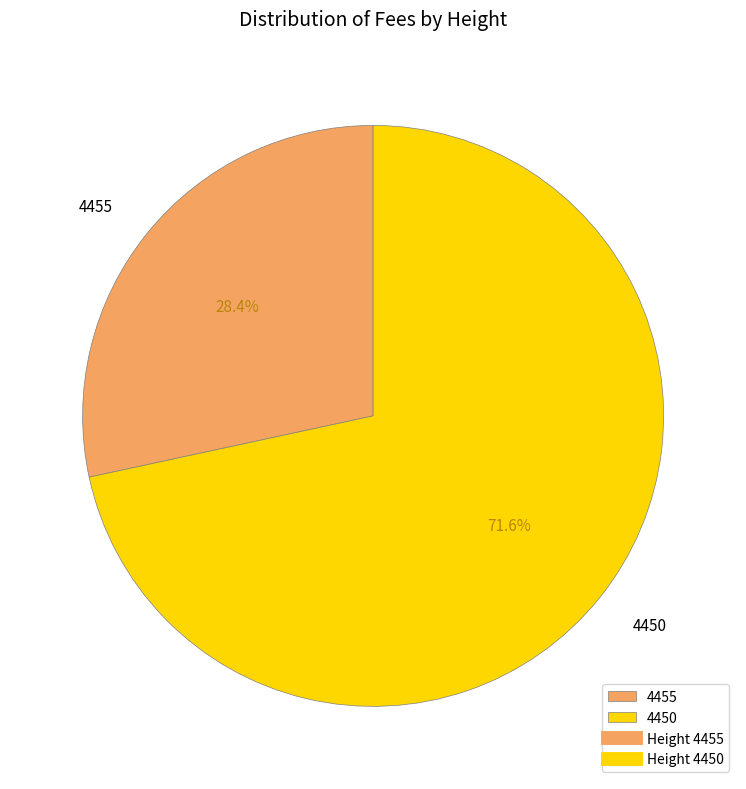

What percentage is the 4455 slice, to the nearest percent?

28%